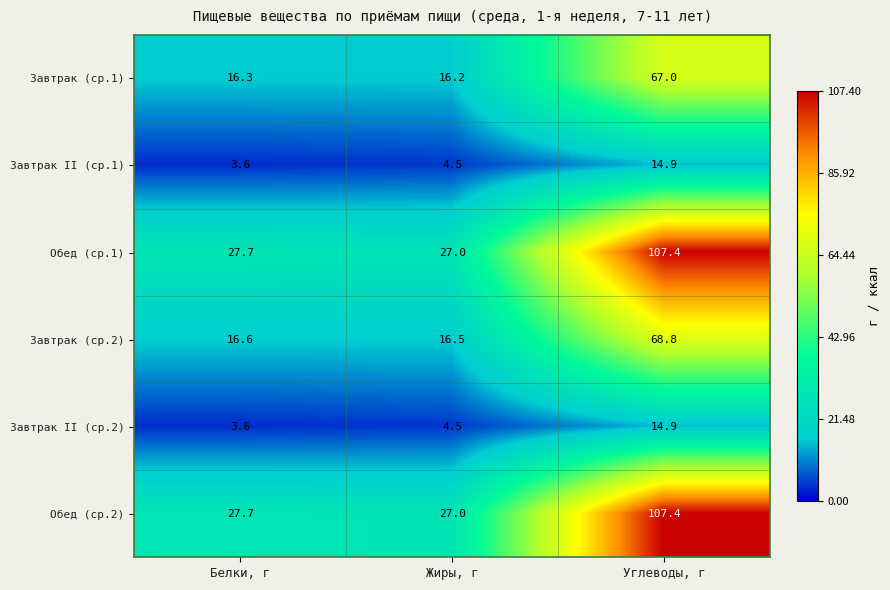

What is the average value of the Завтрак (ср.1) series?

33.2